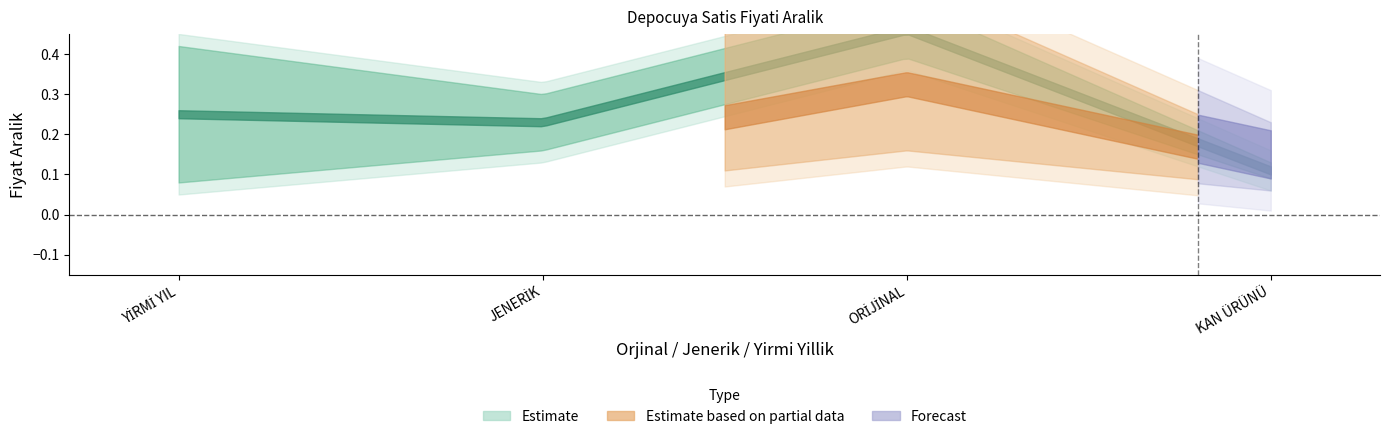

How many data points does each series have?

4